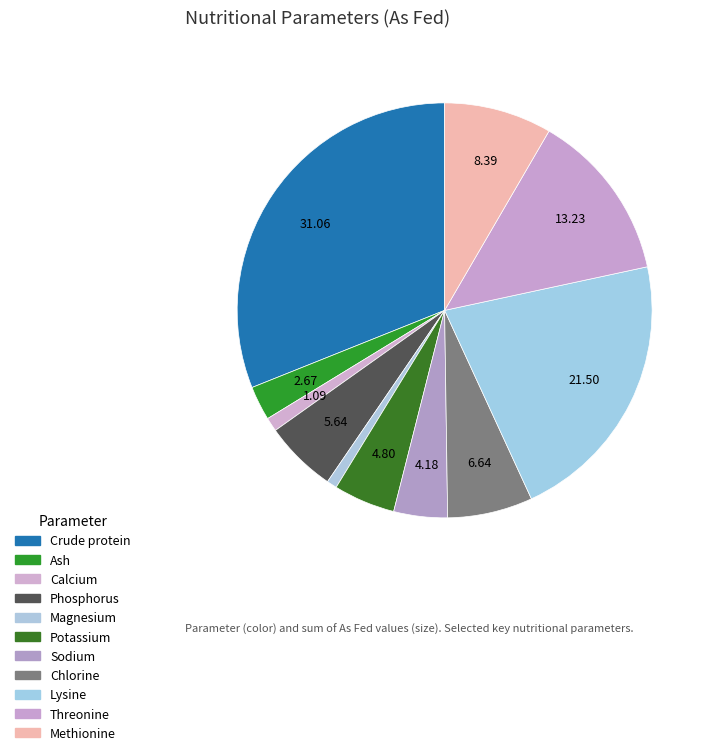

What percentage is the Chlorine slice, to the nearest percent?

7%